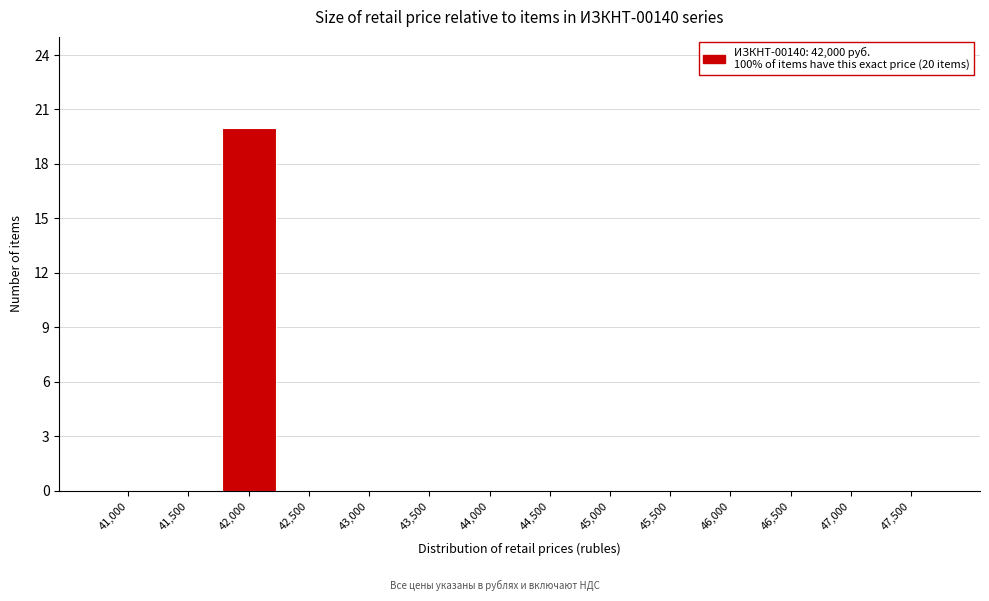

Reading left to right, transcribe all the data shown in this chart.

41,000=0	41,500=0	42,000=20	42,500=0	43,000=0	43,500=0	44,000=0	44,500=0	45,000=0	45,500=0	46,000=0	46,500=0	47,000=0	47,500=0